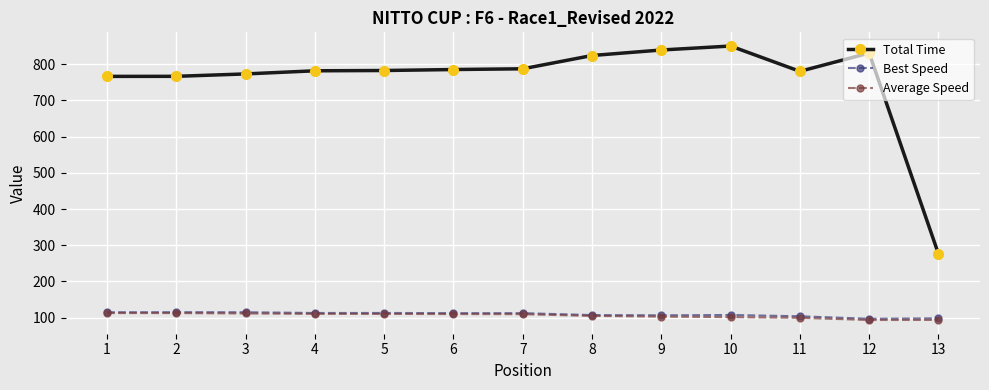

True or false: Best Speed and Total Time cross at least once.

False